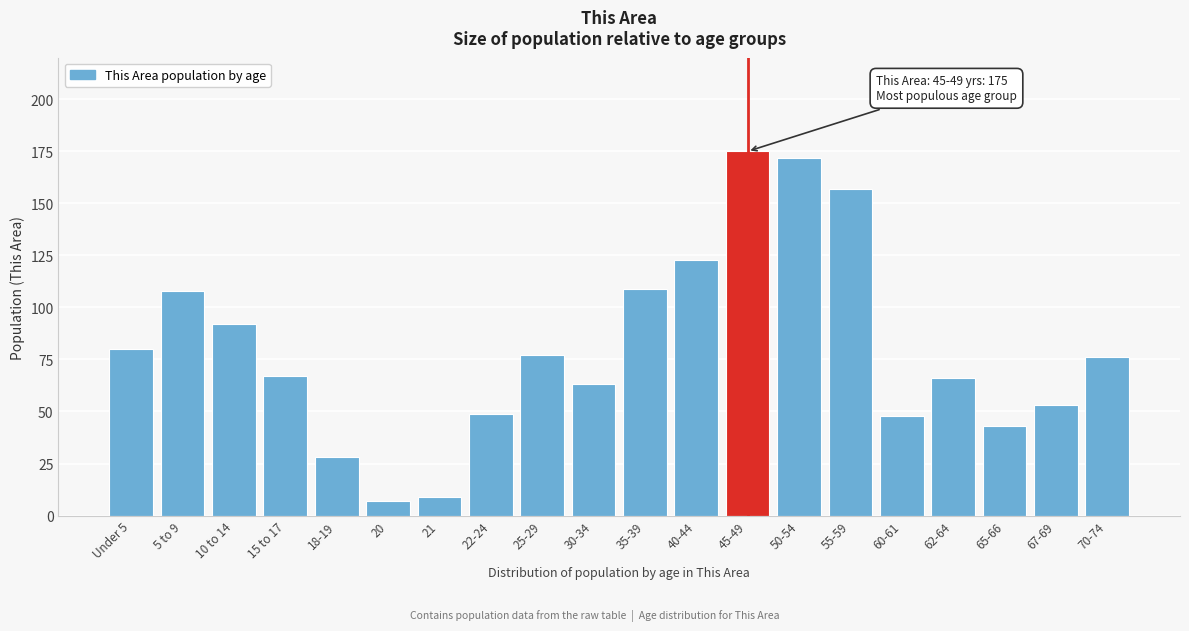

Reading right to left, extract all data points from this chart.

70-74=76	67-69=53	65-66=43	62-64=66	60-61=48	55-59=157	50-54=172	45-49=175	40-44=123	35-39=109	30-34=63	25-29=77	22-24=49	21=9	20=7	18-19=28	15 to 17=67	10 to 14=92	5 to 9=108	Under 5=80